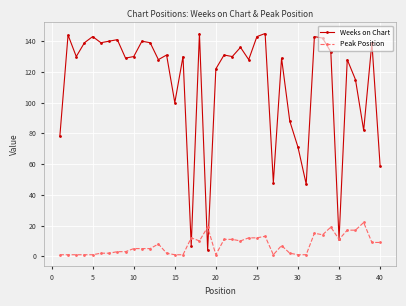

Rank the series by their maximum value, from highest to lowest.

Weeks on Chart, Peak Position